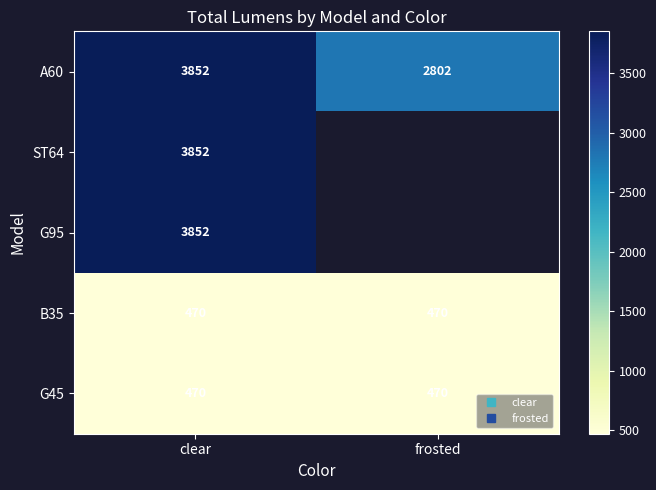

How many A60 values are between 2802 and 3852?

2